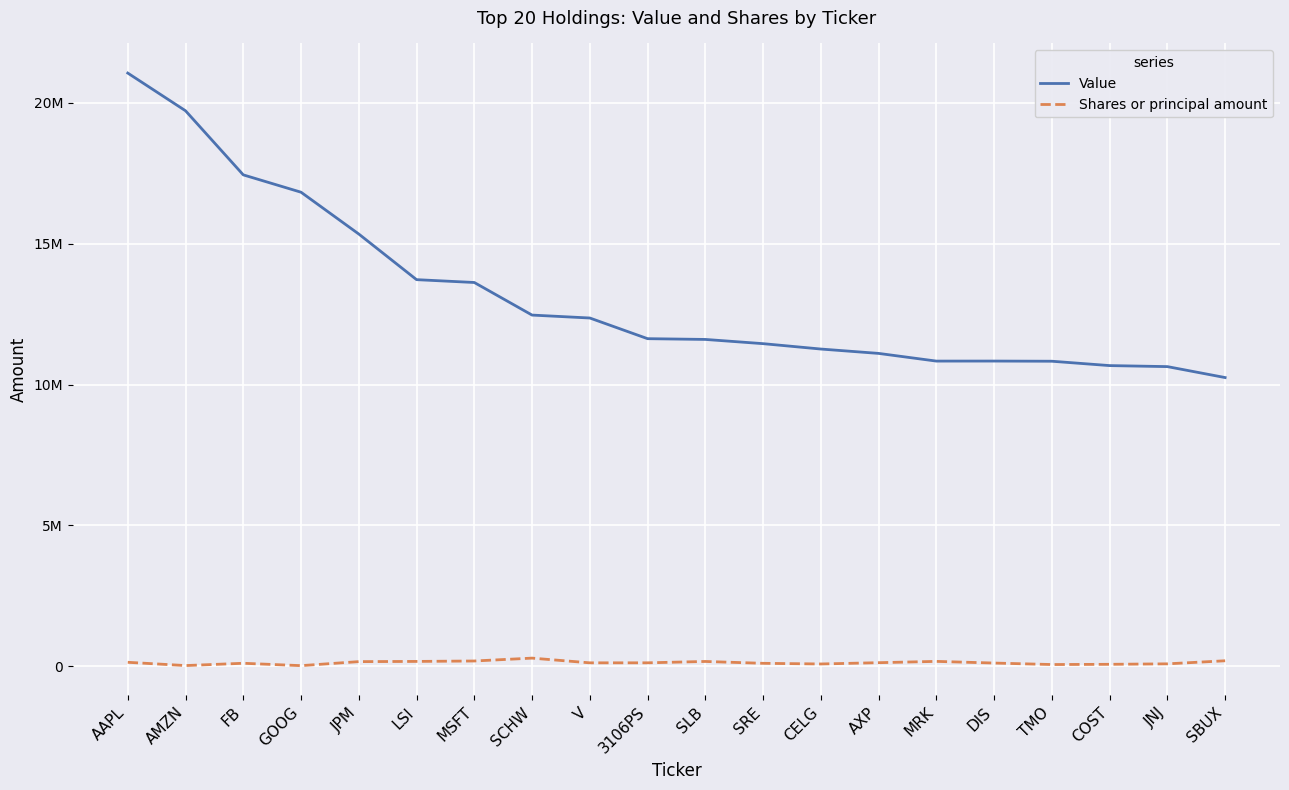

Is this an area chart (filled region under the line)?

No